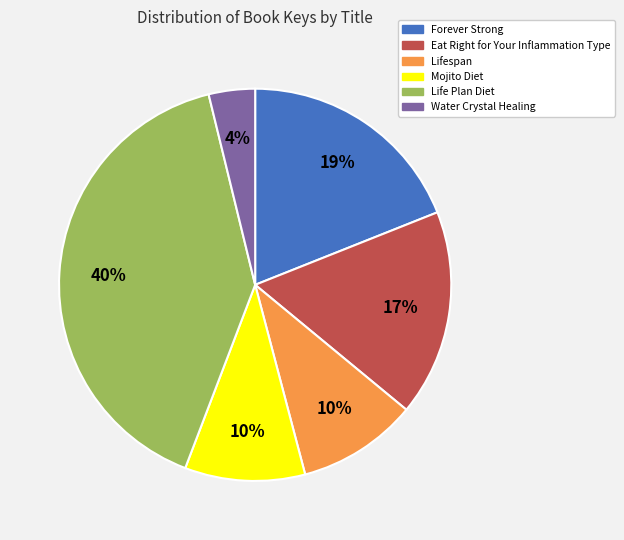

Does Forever Strong account for over 50% of the chart?

No